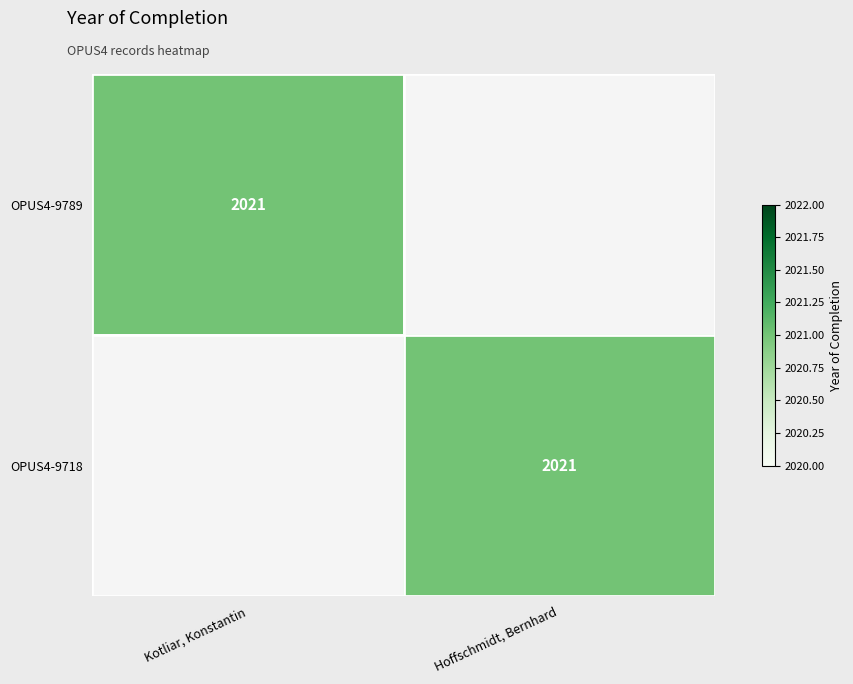

The OPUS4-9718 series shows 893 at Hoffschmidt, Bernhard. True or false?

False